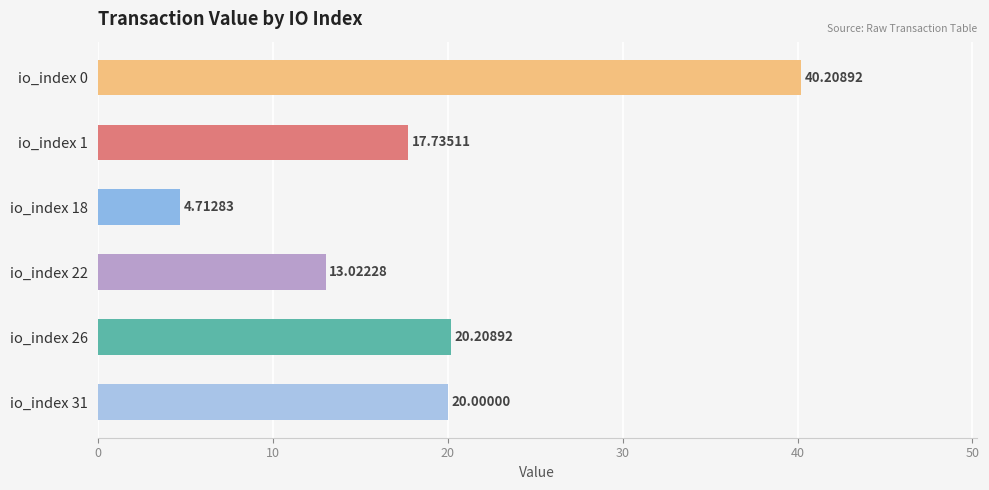

Rank the categories by value from lowest to highest.

io_index 18, io_index 22, io_index 1, io_index 31, io_index 26, io_index 0